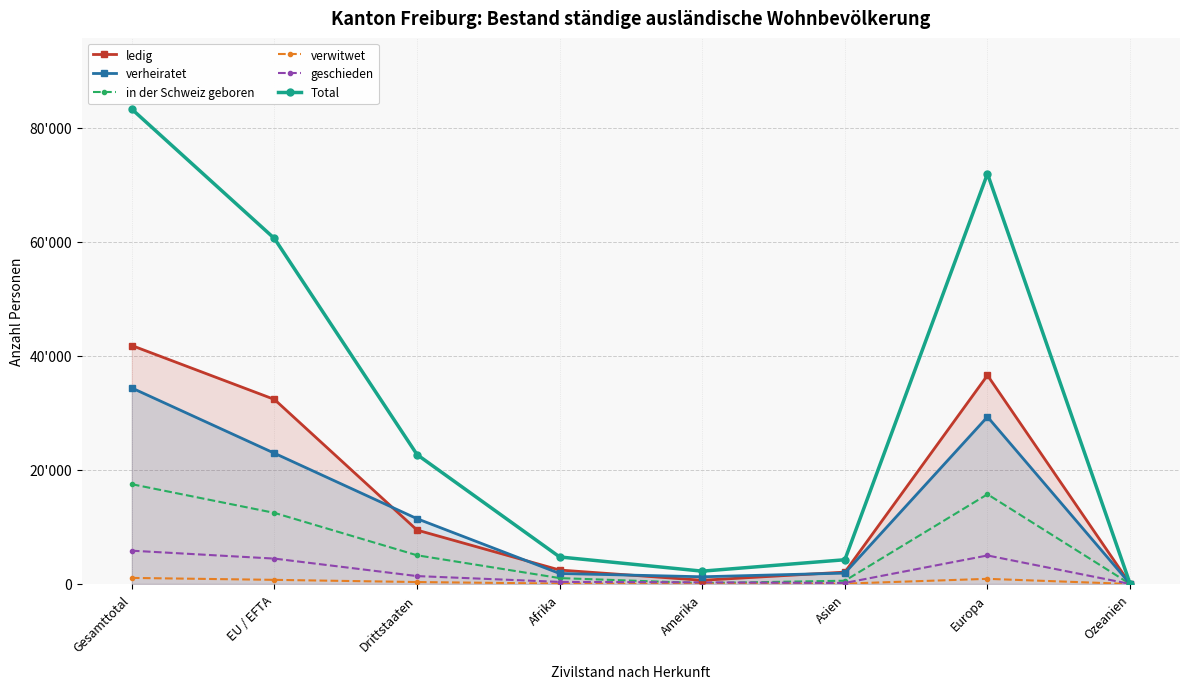

At which category is the sum across all series the highest?

Gesamttotal